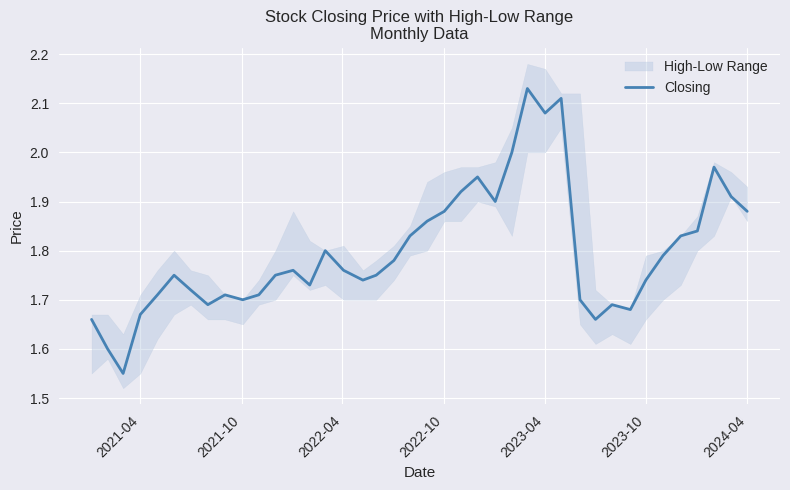

The value of Closing at 2023-10 is 0.9. True or false?

False